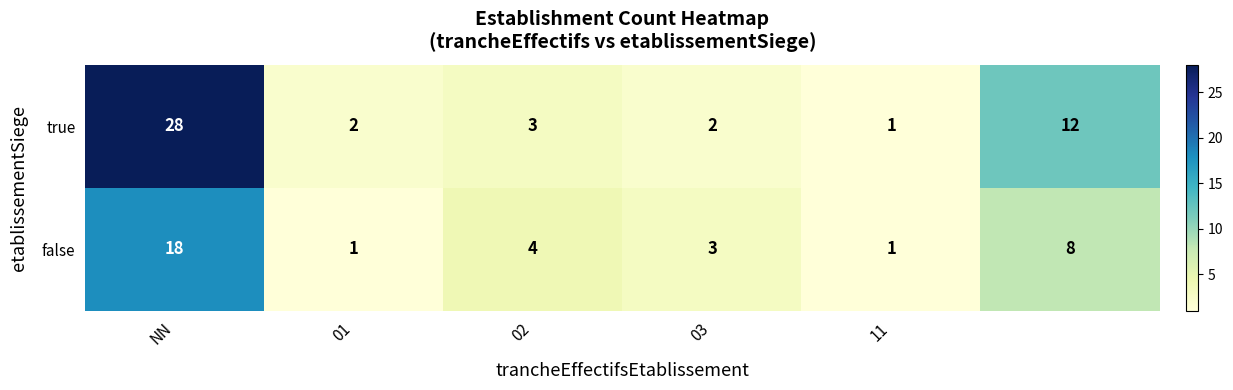

What is the sum of all true values?

48